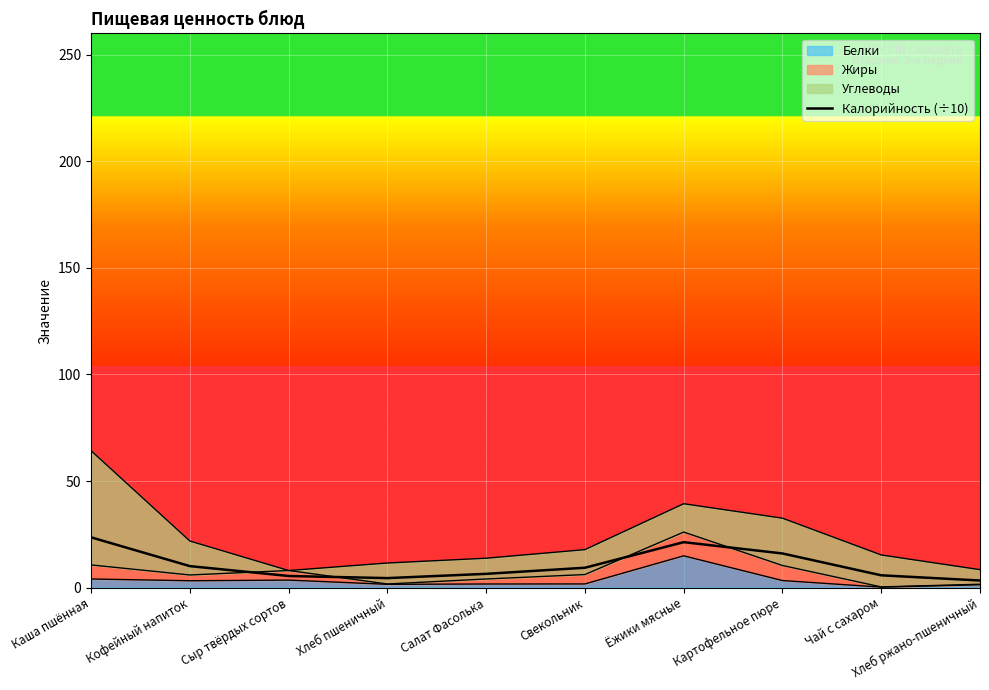

What value does the data have at Хлеб пшеничный?

4.4